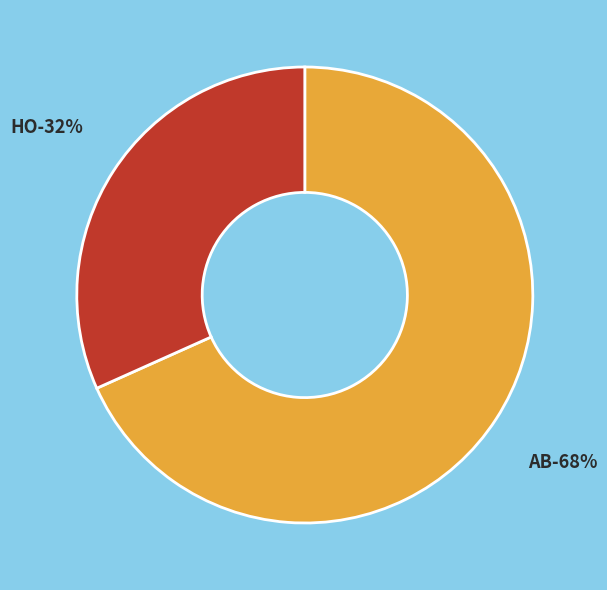

Which category has the smallest portion of the pie?

HO